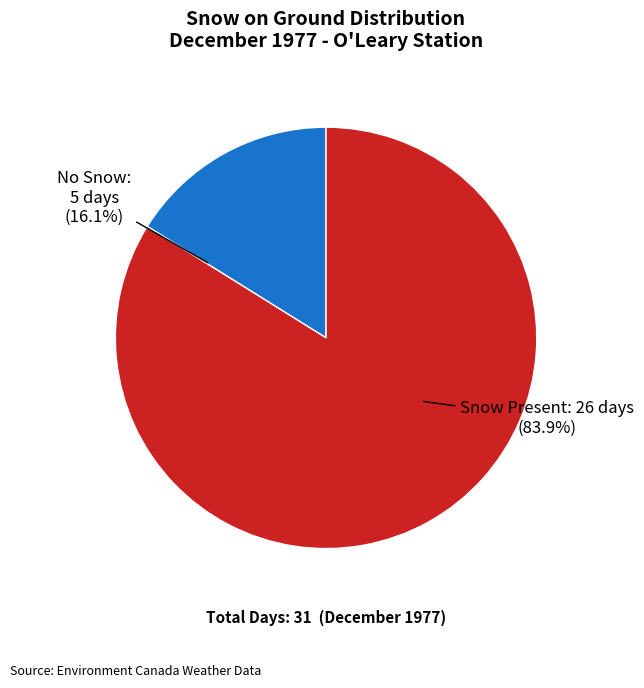

Does any single category account for the majority?

Yes